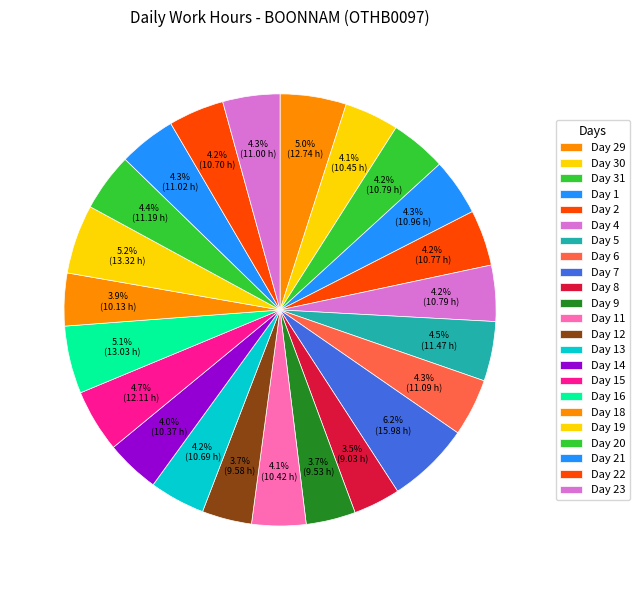

How many slices are in this pie chart?

23